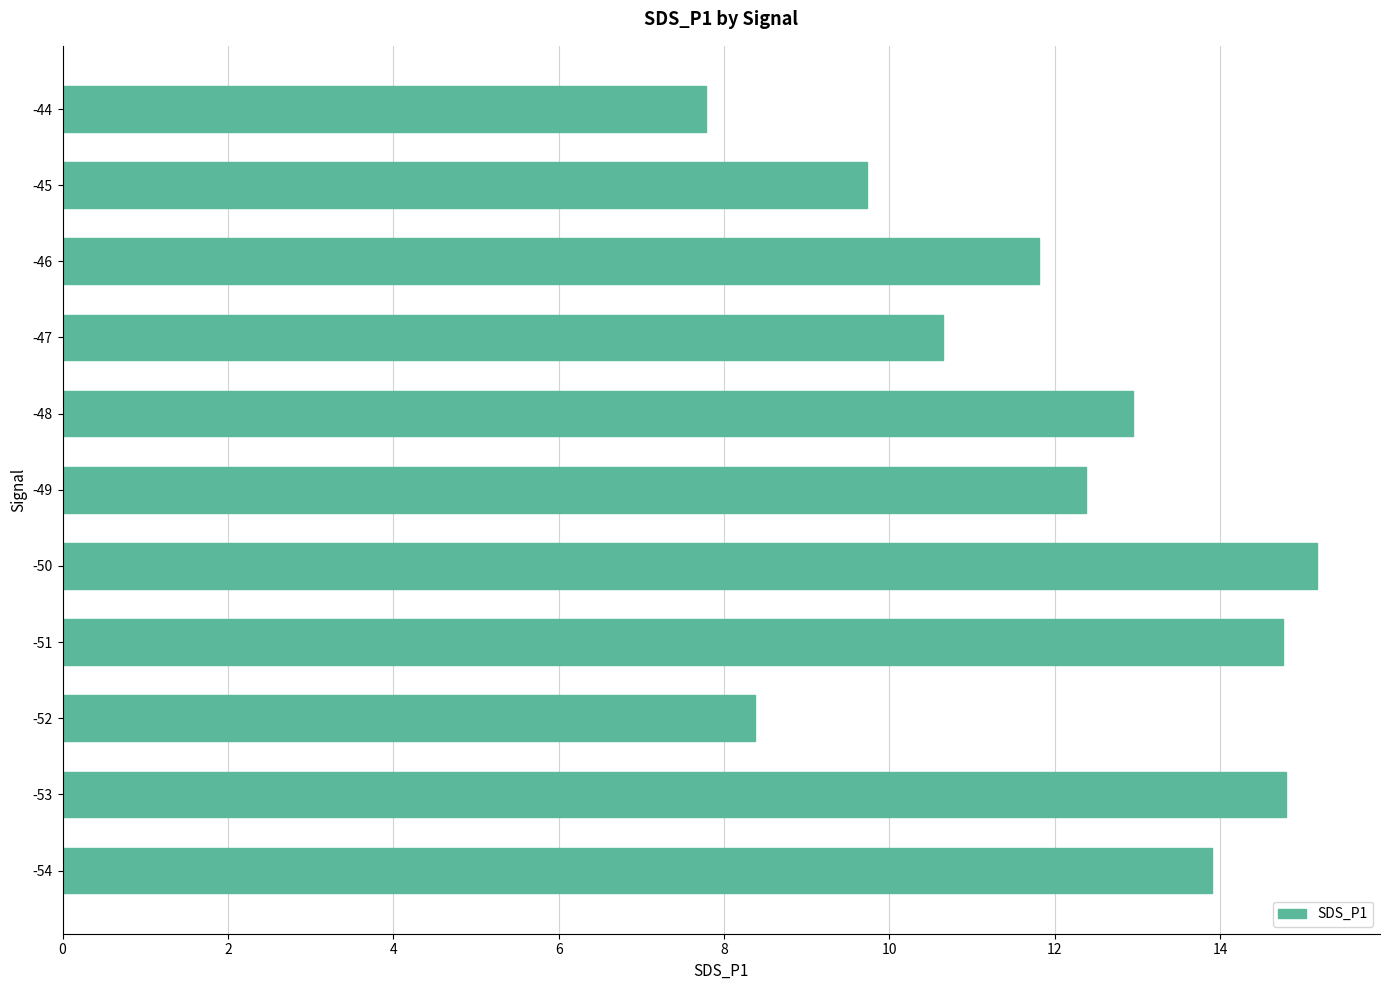

How many bars are there in total?

11